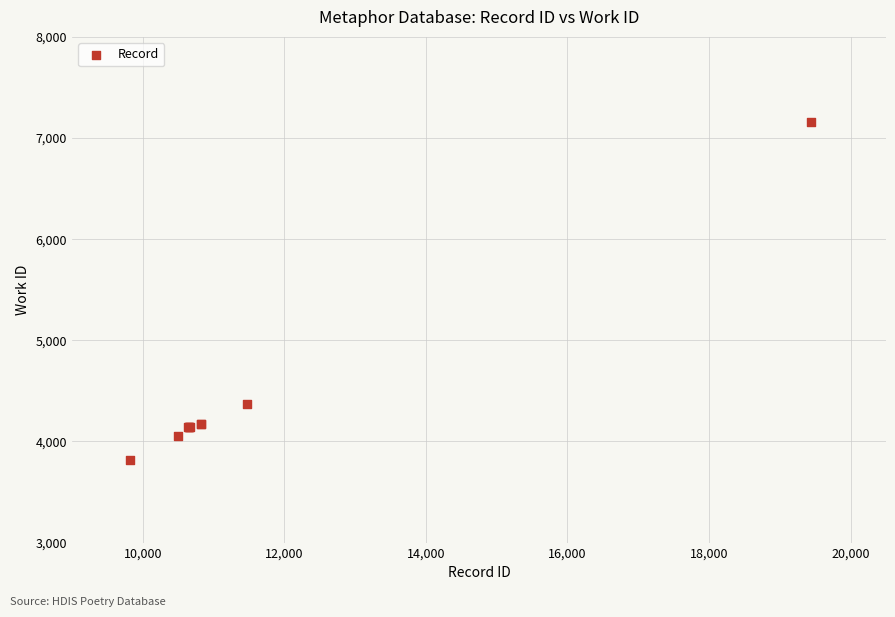

What Y value in the scatter plot is closest to 5488?

4367